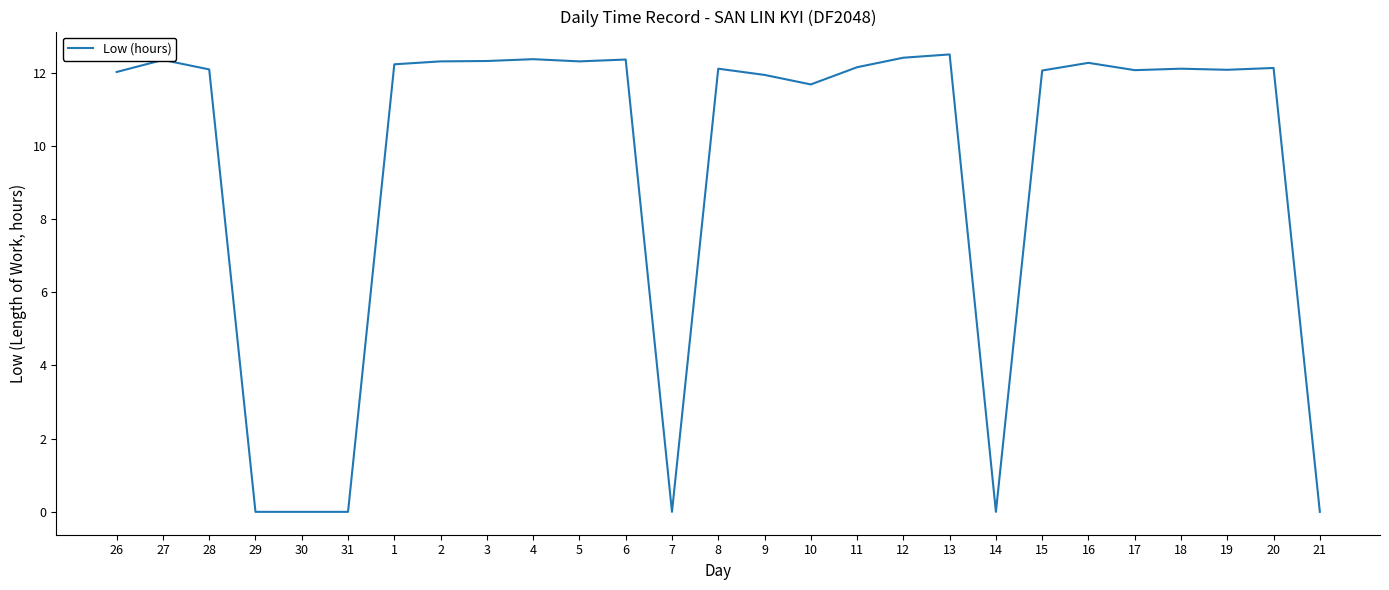

What position from the left is 28?

3